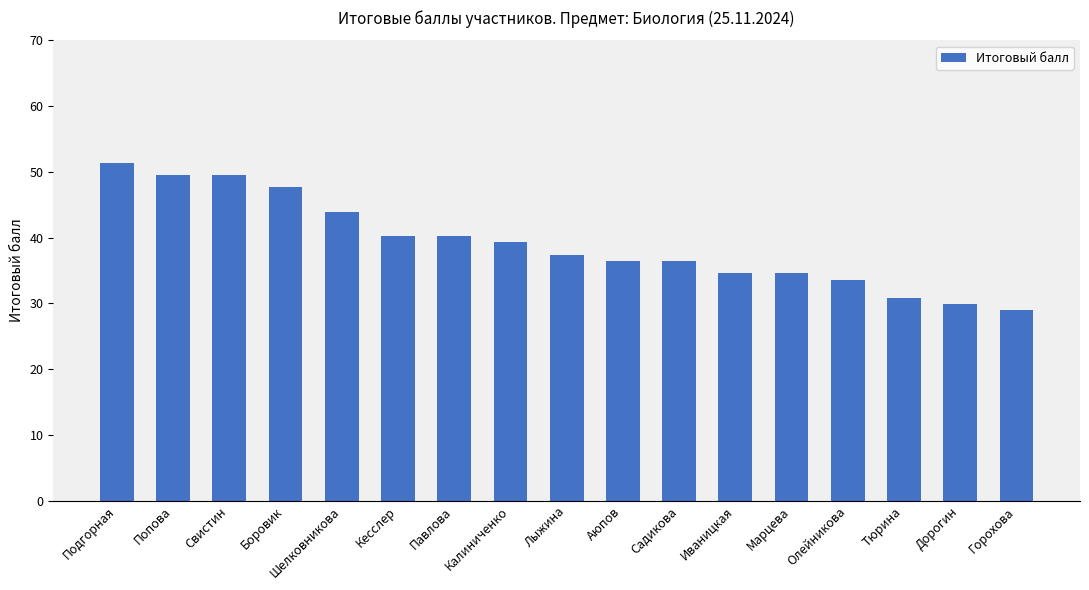

What is the greatest value displayed?

51.4